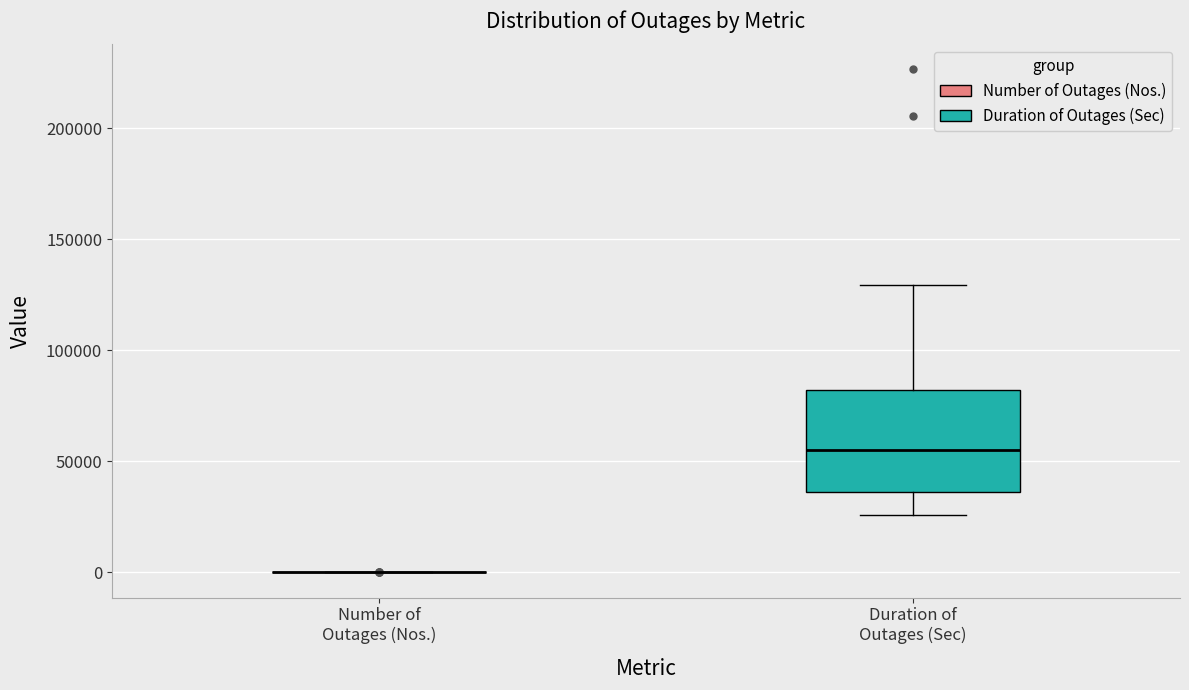

Reading left to right, read every box against the y-axis: the position of its median line, the range the box covers, and the ends of its whiskers. The values are not printed on the chart, so give them approximately, as read against the axis.

Number of Outages (Nos.): box collapsed to a line at 0, whiskers 0 to 0
Duration of Outages (Sec): median 55000, box 35000 to 80000, whiskers 25000 to 130000